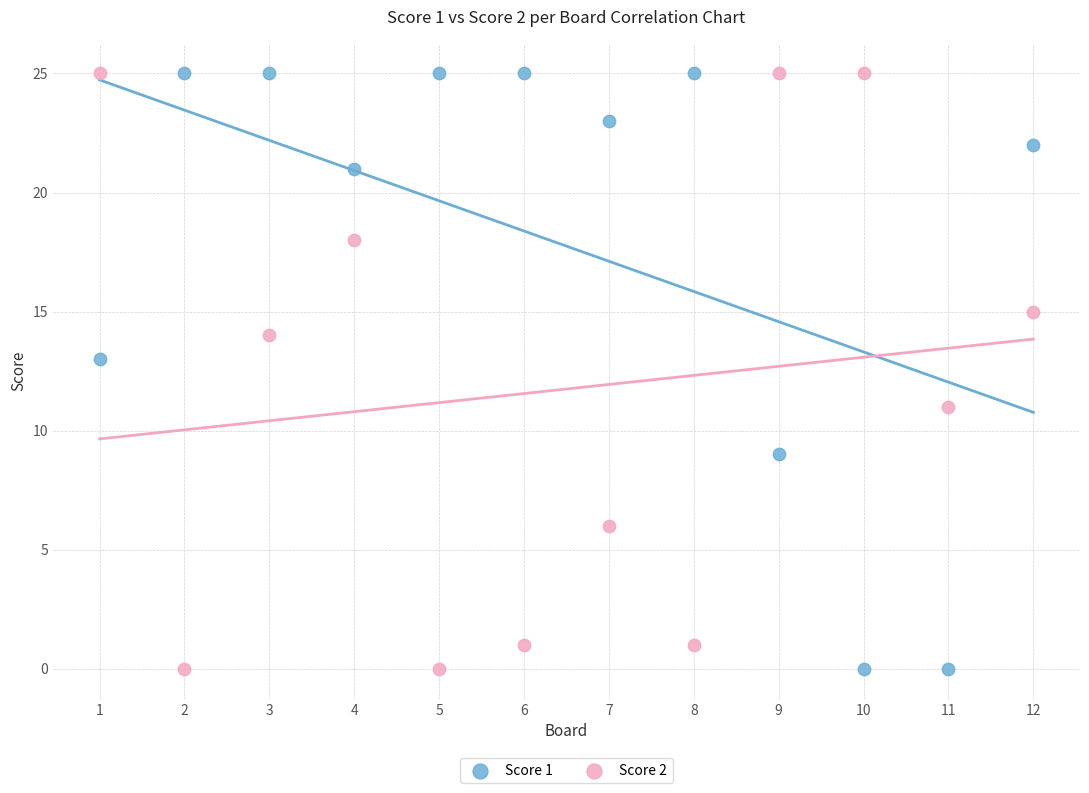

What is the X range (max minus min) for the scatter plot?

11